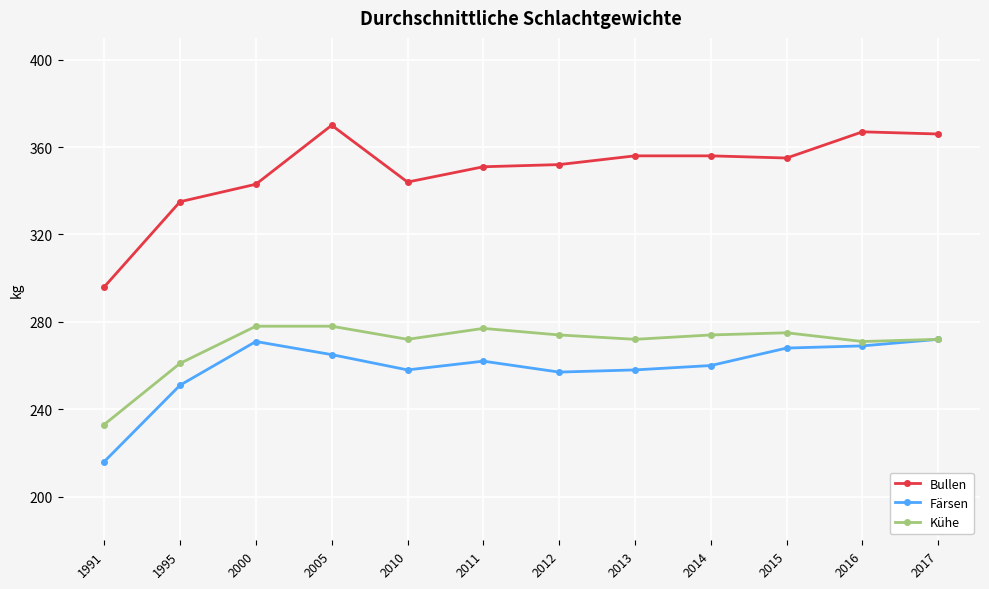

What is the difference between the highest and lowest values at 2010?

86